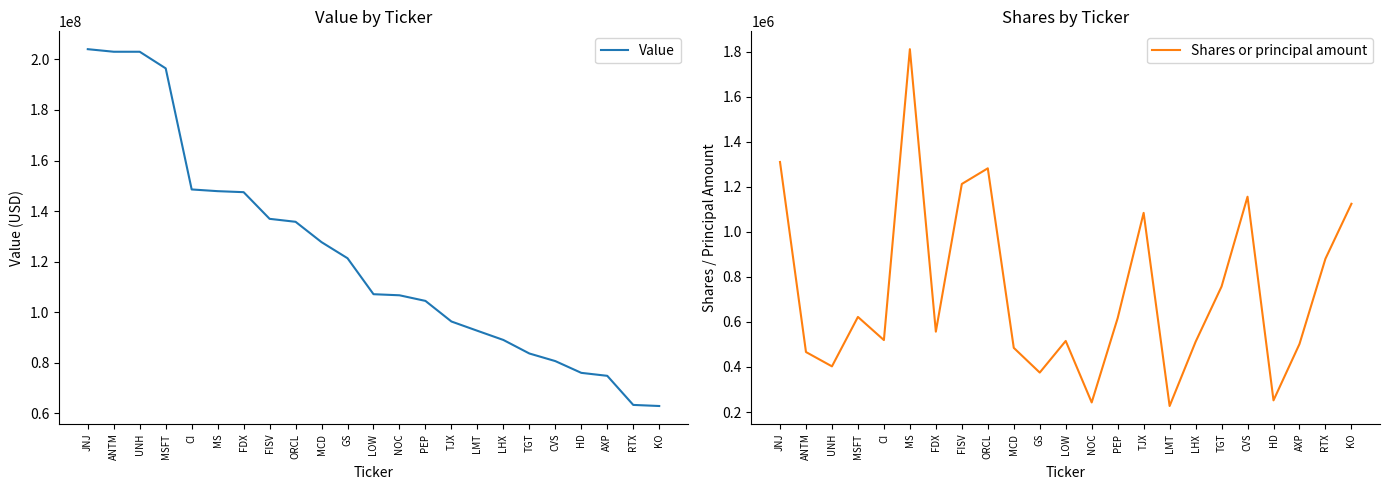

The Value series shows 203014575 at ANTM. True or false?

True